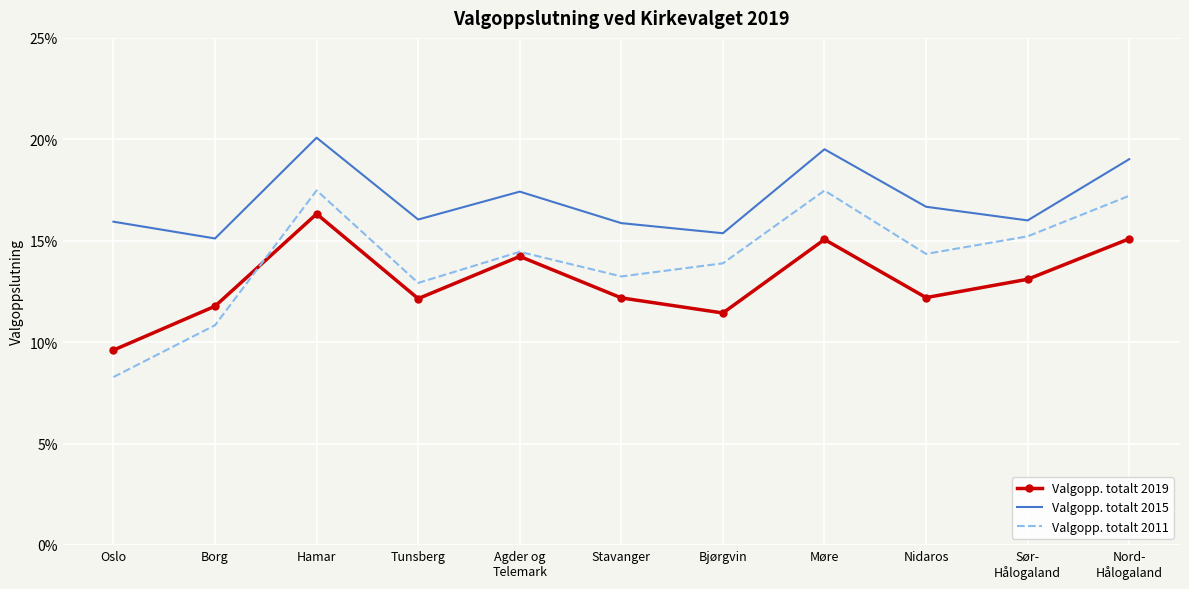

What are all the series names shown in the legend?

Valgopp. totalt 2019, Valgopp. totalt 2015, Valgopp. totalt 2011